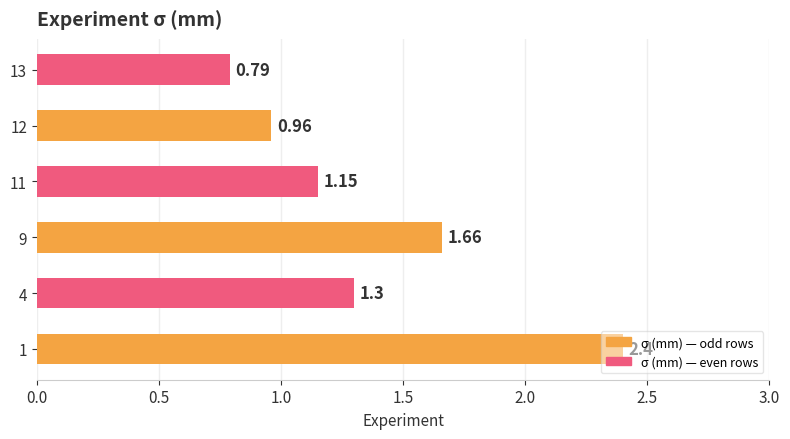

Rank the categories by value from lowest to highest.

13, 12, 11, 4, 9, 1